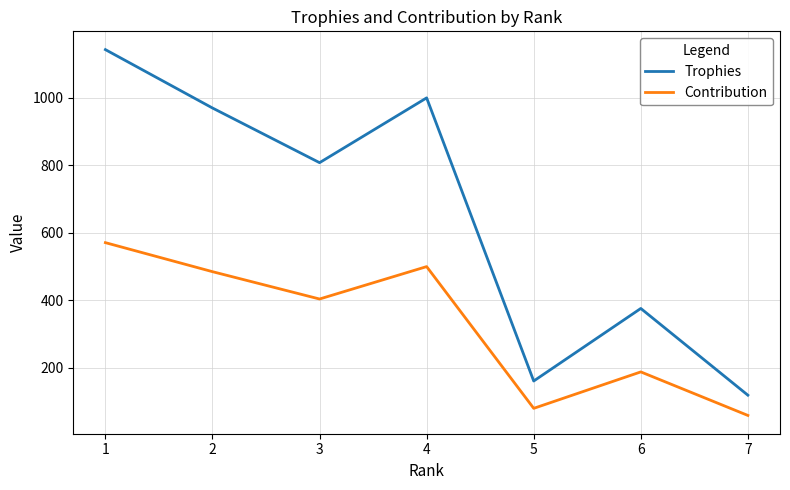

Rank the series by their average value, from lowest to highest.

Contribution, Trophies